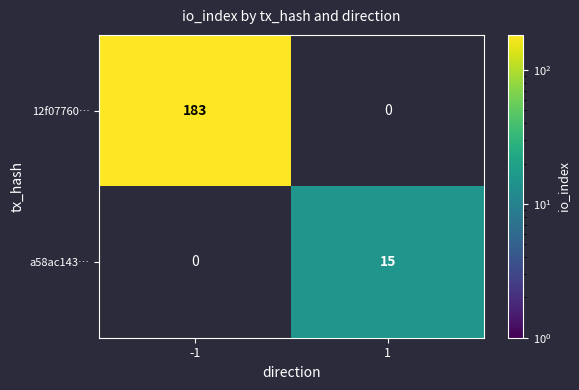

Is it true that a58ac143… equals 15 at 1?

True